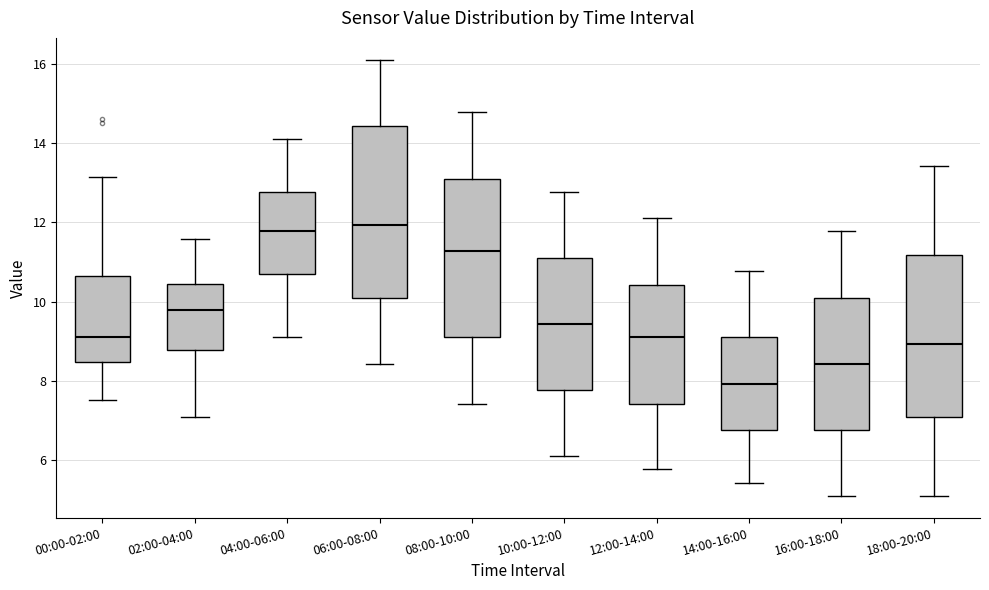

Reading left to right, transcribe this box plot: for each box, give where its median line is, the range the box spans, and where its two whiskers end, as read against the y-axis. The values are not printed on the chart, so give them approximately, as read against the axis.

00:00-02:00: median 9.2, box 8.4 to 10.6, whiskers 7.6 to 13.2
02:00-04:00: median 9.8, box 8.8 to 10.4, whiskers 7.2 to 11.6
04:00-06:00: median 11.8, box 10.6 to 12.8, whiskers 9.2 to 14.2
06:00-08:00: median 12.0, box 10.2 to 14.4, whiskers 8.4 to 16.2
08:00-10:00: median 11.2, box 9.2 to 13.2, whiskers 7.4 to 14.8
10:00-12:00: median 9.4, box 7.8 to 11.2, whiskers 6.2 to 12.8
12:00-14:00: median 9.2, box 7.4 to 10.4, whiskers 5.8 to 12.2
14:00-16:00: median 8.0, box 6.8 to 9.2, whiskers 5.4 to 10.8
16:00-18:00: median 8.4, box 6.8 to 10.2, whiskers 5.2 to 11.8
18:00-20:00: median 9.0, box 7.2 to 11.2, whiskers 5.2 to 13.4